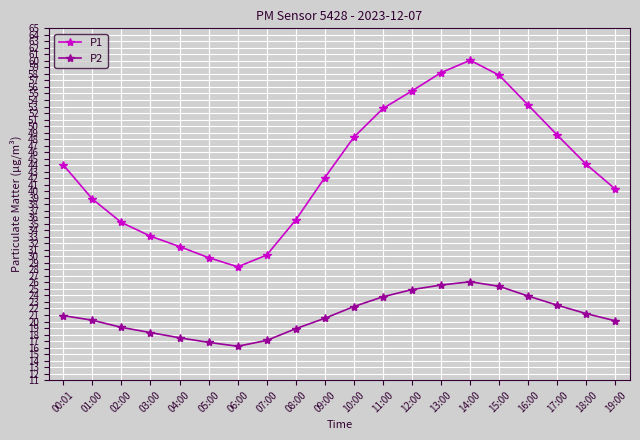

Where is the first local maximum for P1?

14:00